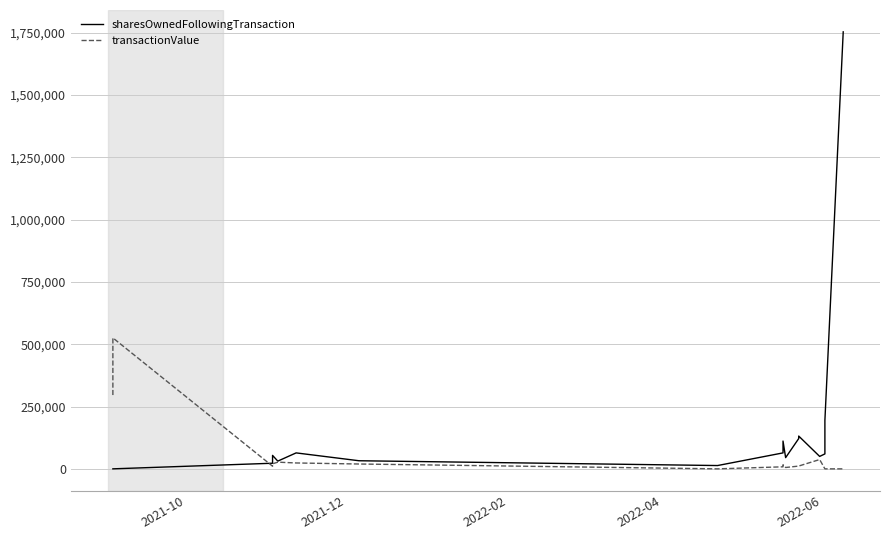

Read the transactionValue value at 2021-10.

296141